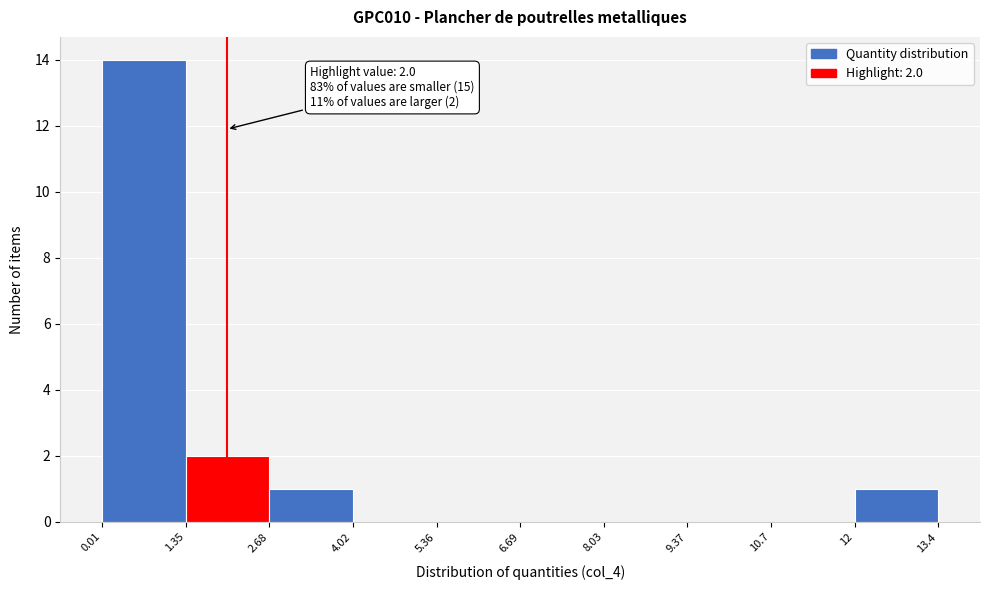

Which range on the x-axis has the tallest bar?

0.01 to 1.35